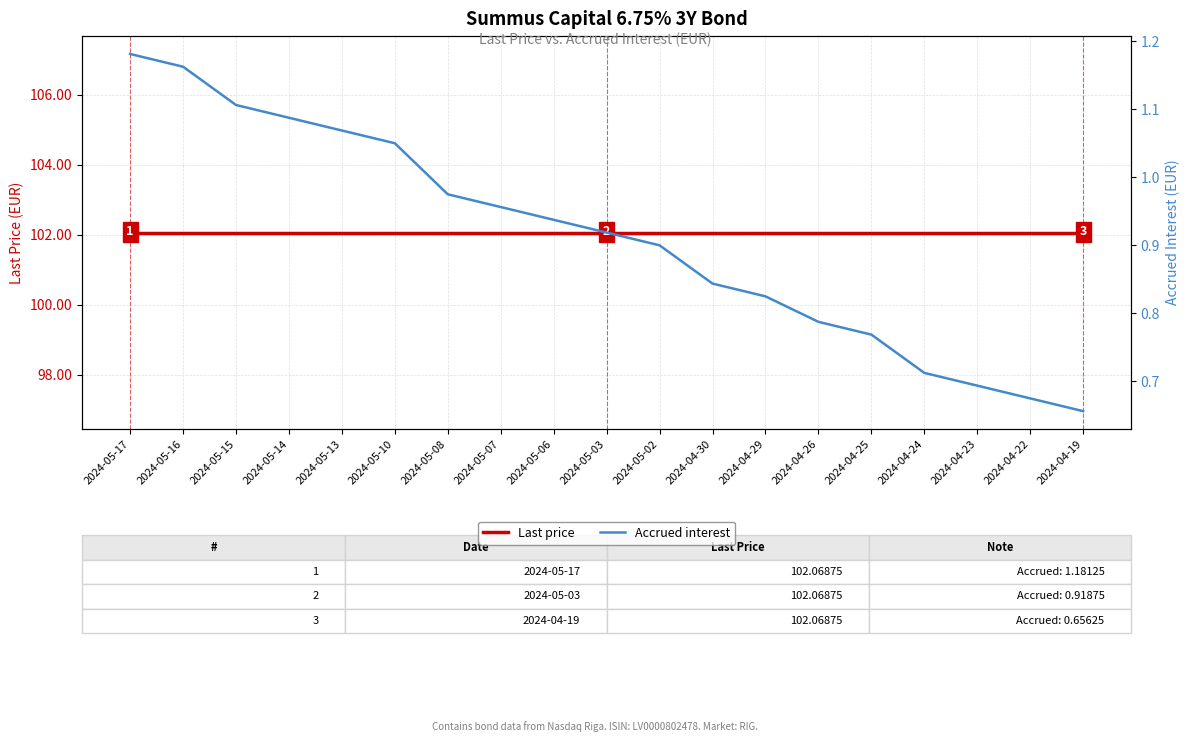

What is the sum of the Accrued interest values at 2024-05-08 and 2024-04-23?

1.7